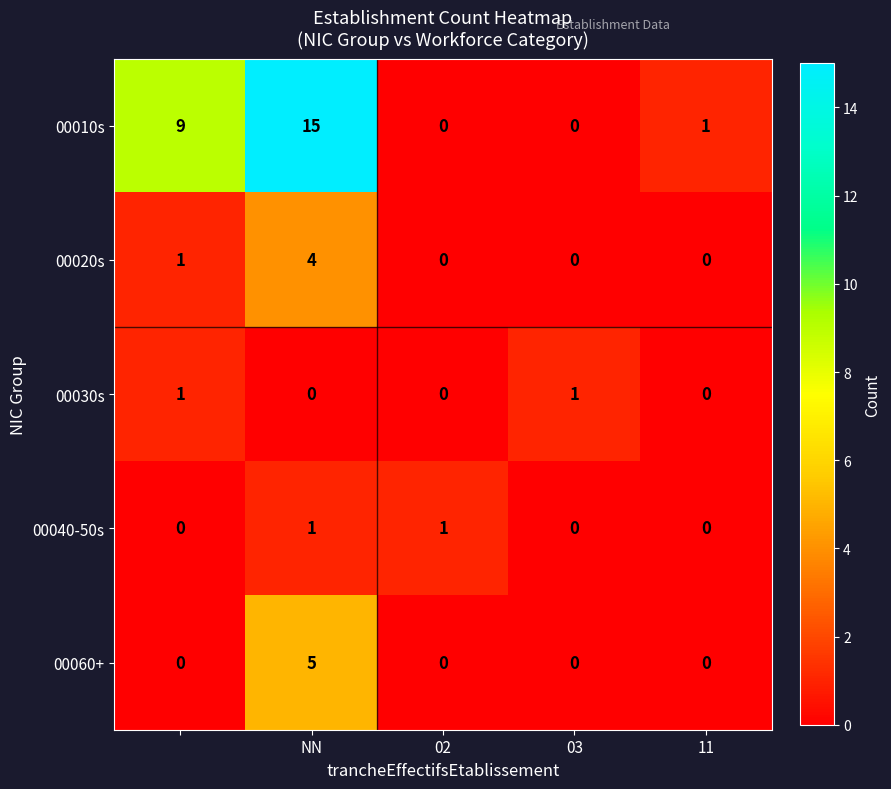

How many values in 00040-50s are above zero?

2